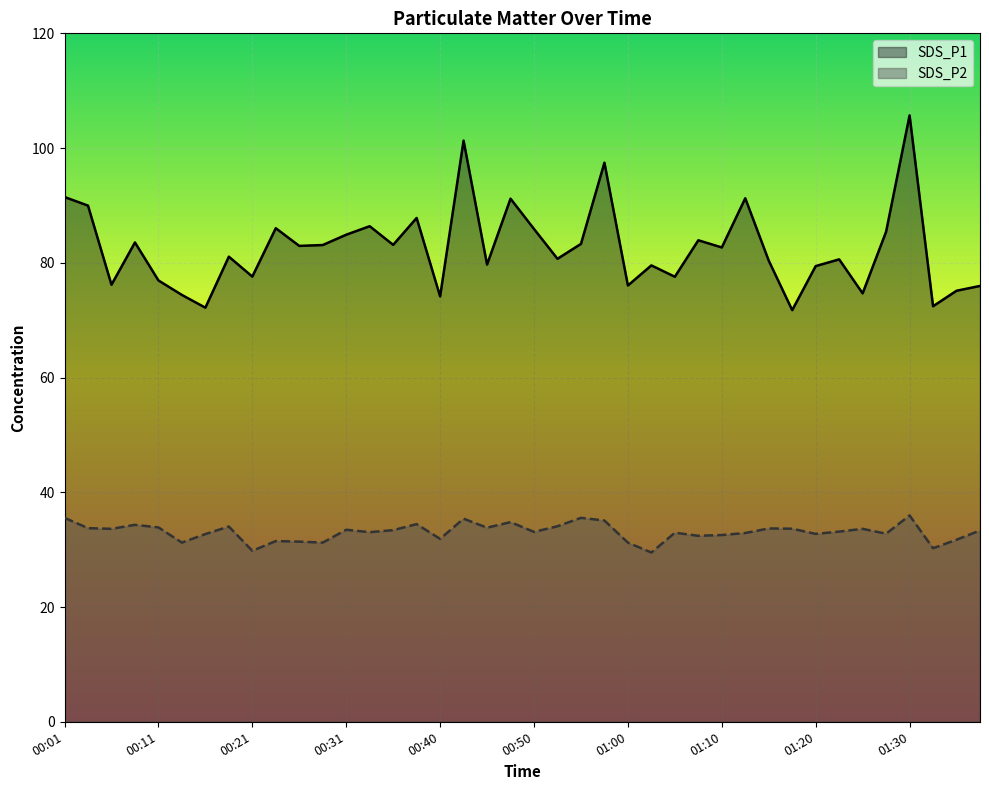

List the series in order of their peak value, lowest first.

SDS_P2, SDS_P1